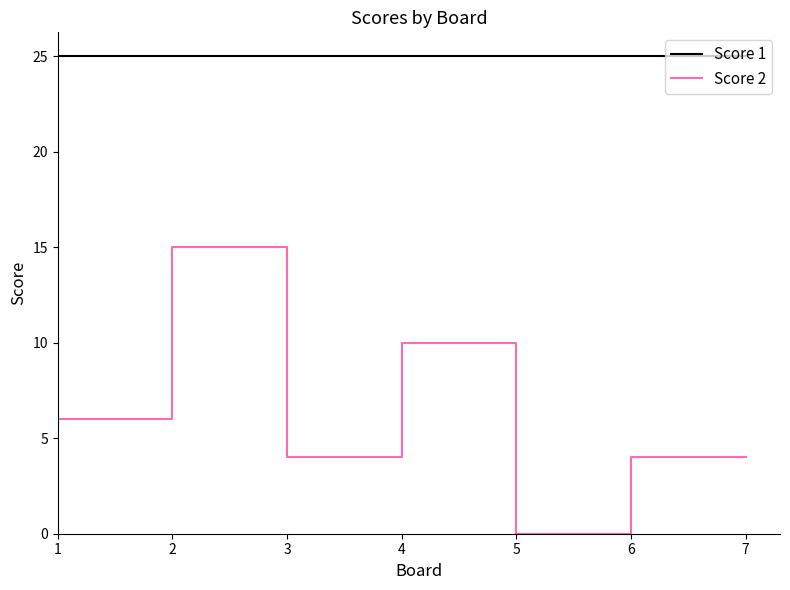

What is the greatest value displayed?

25